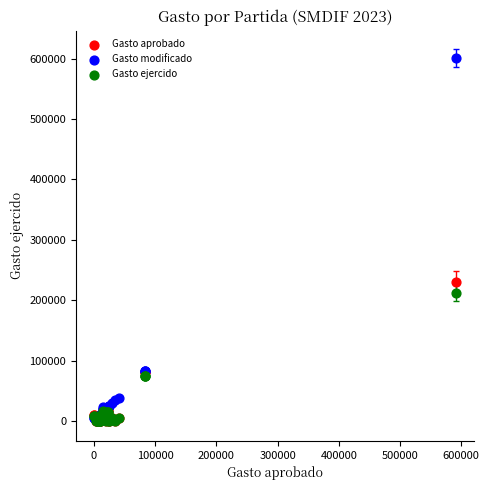

Across all series, what Y value is closest to 300275?

230190.4